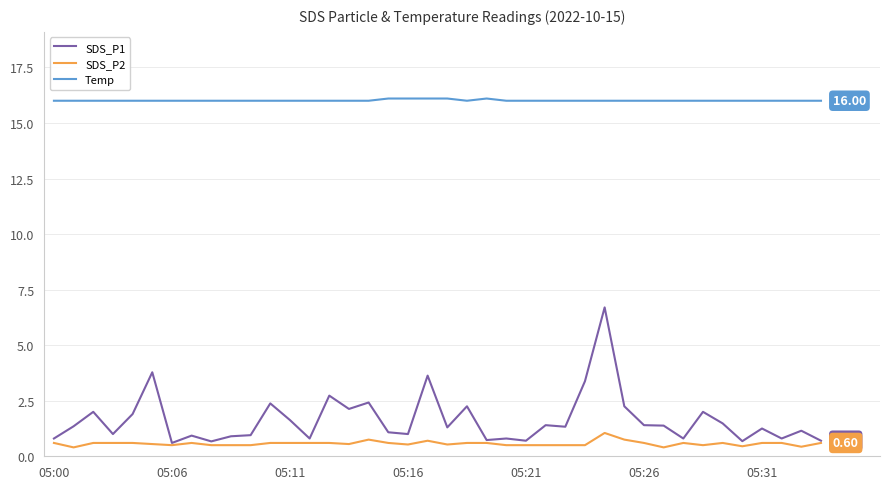

How many series are shown in this chart?

3